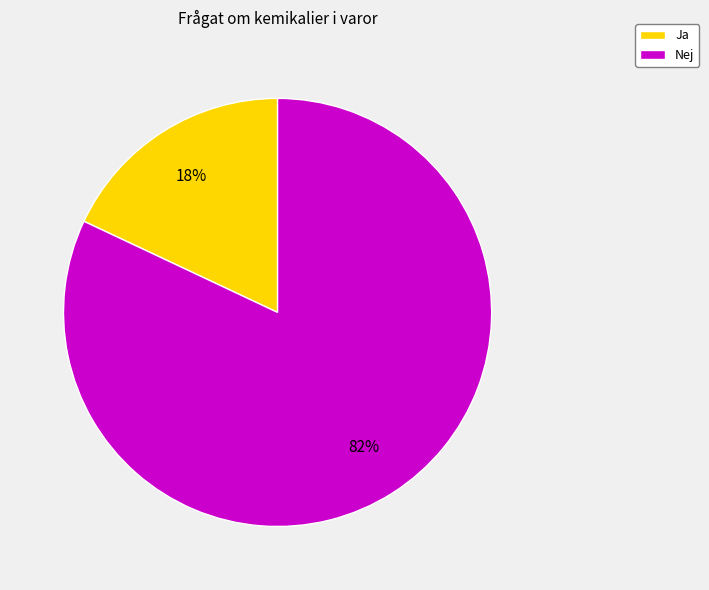

What is the majority slice?

Nej